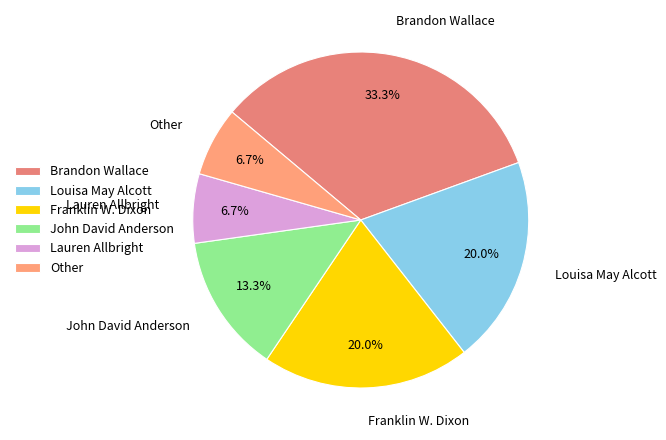

What portion of the pie excludes Other?

93.3%